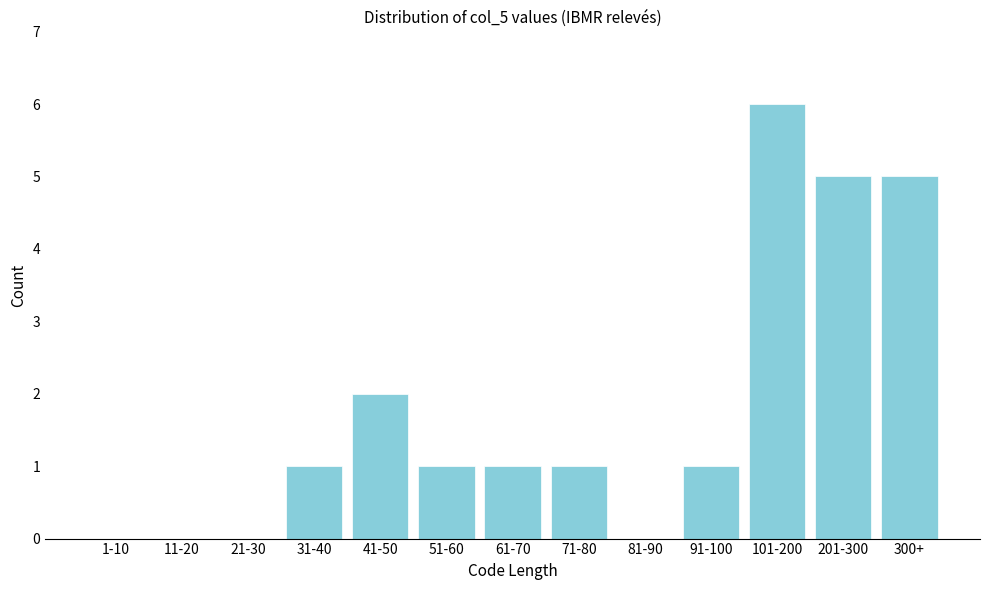

Reading left to right, list all the values displayed in this chart.

1-10=0	11-20=0	21-30=0	31-40=1	41-50=2	51-60=1	61-70=1	71-80=1	81-90=0	91-100=1	101-200=6	201-300=5	300+=5